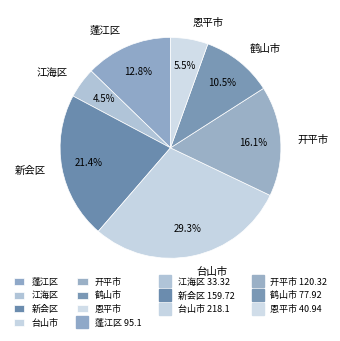

Count the number of slices in the pie.

7